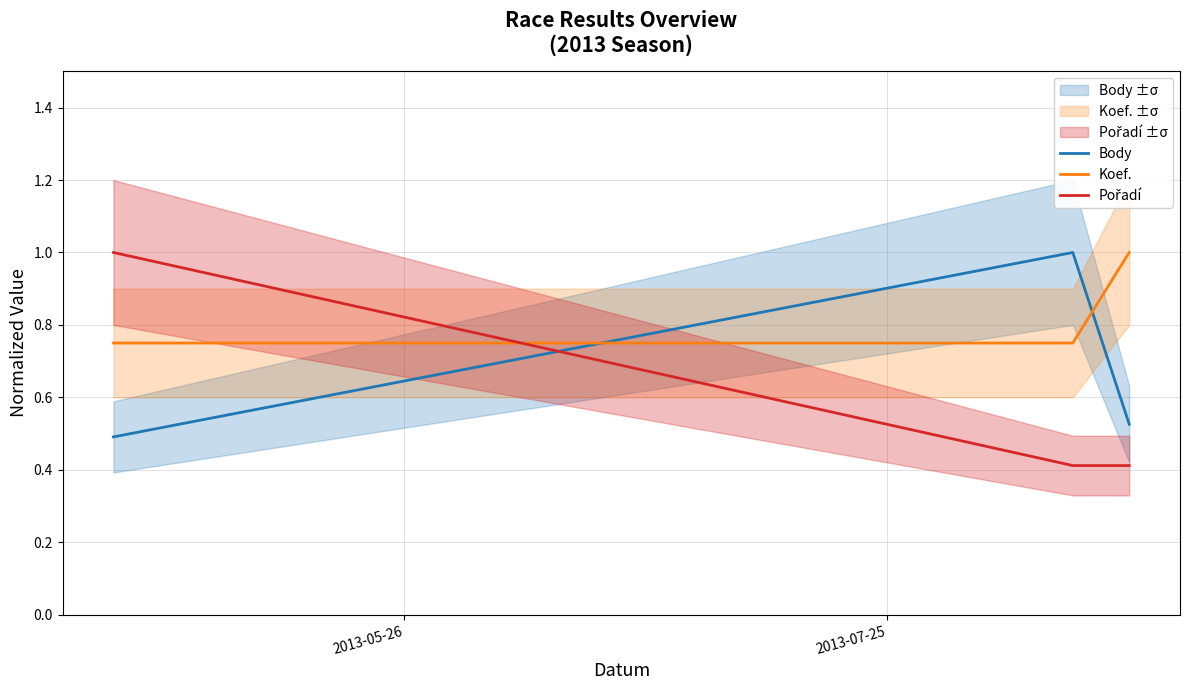

At how many categories does at least one series exceed 0?

3